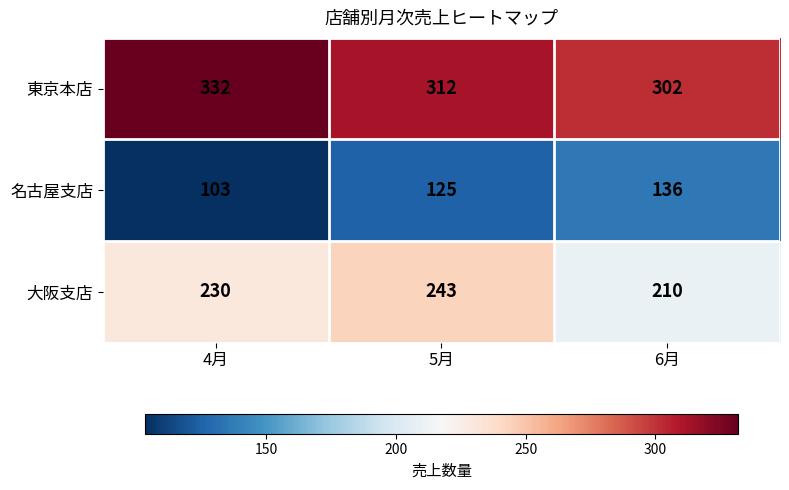

At which category is the sum across all series the highest?

5月